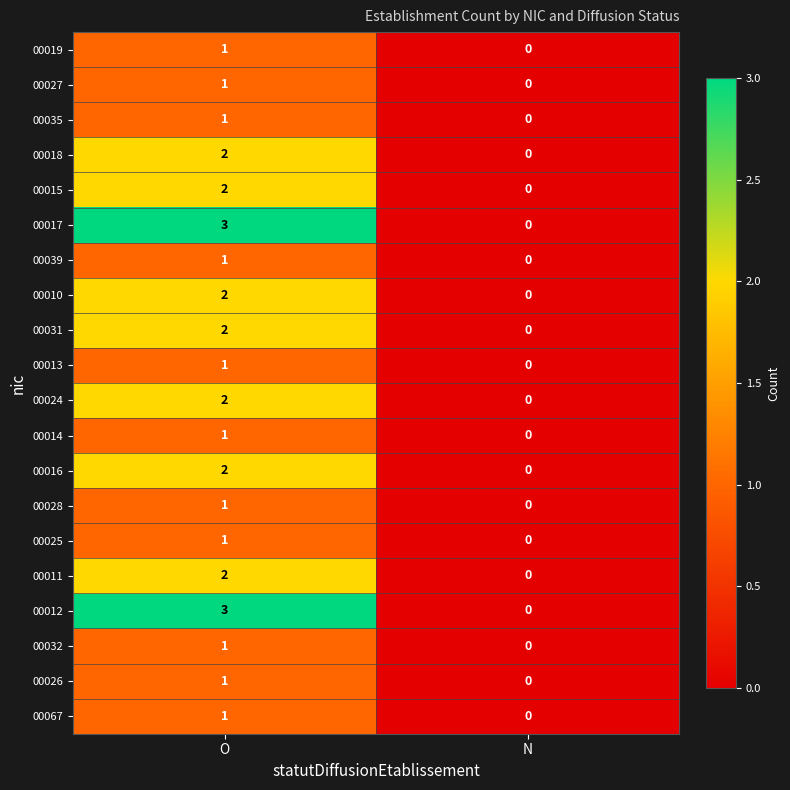

At which category is the sum across all series the highest?

O